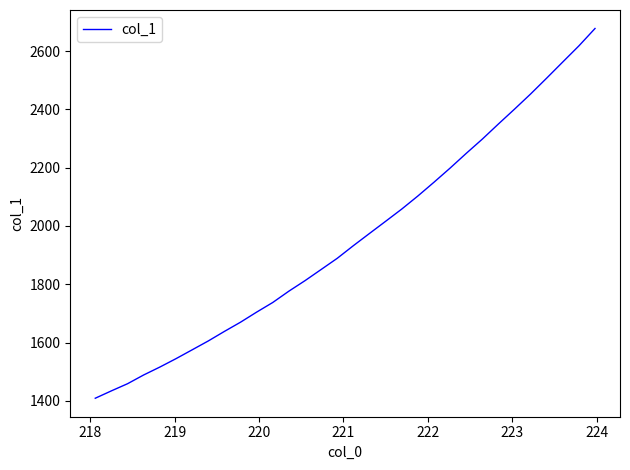

How many lines are shown in the chart?

1